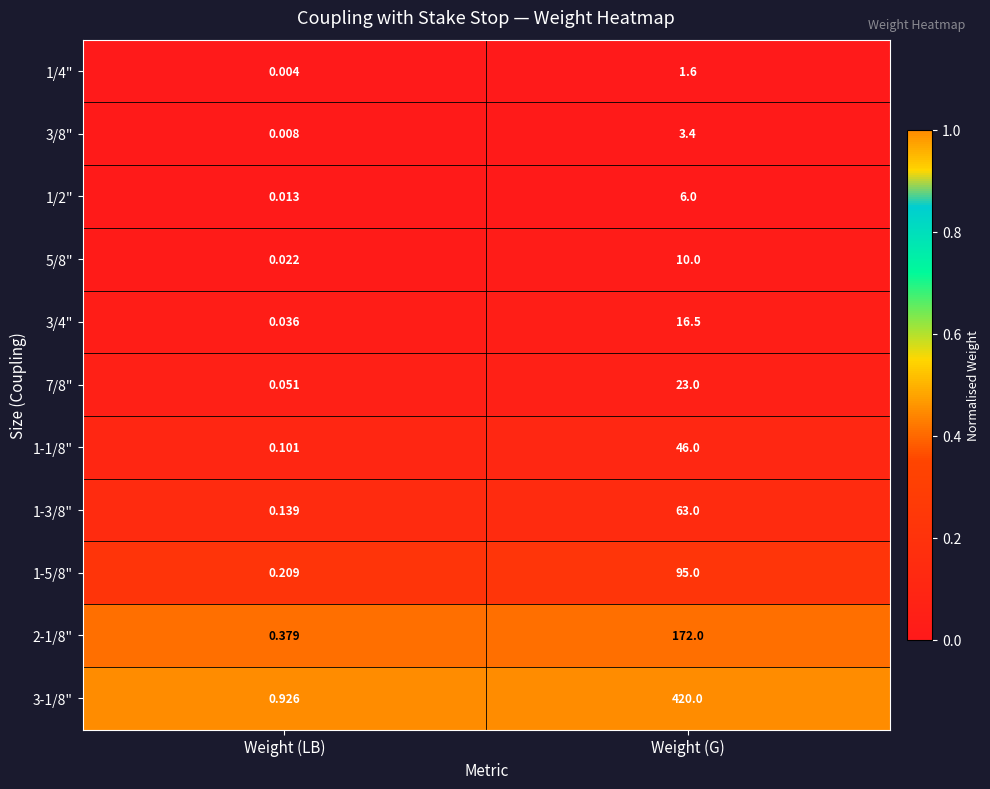

What is the total value across all series at Weight (LB)?

1.9